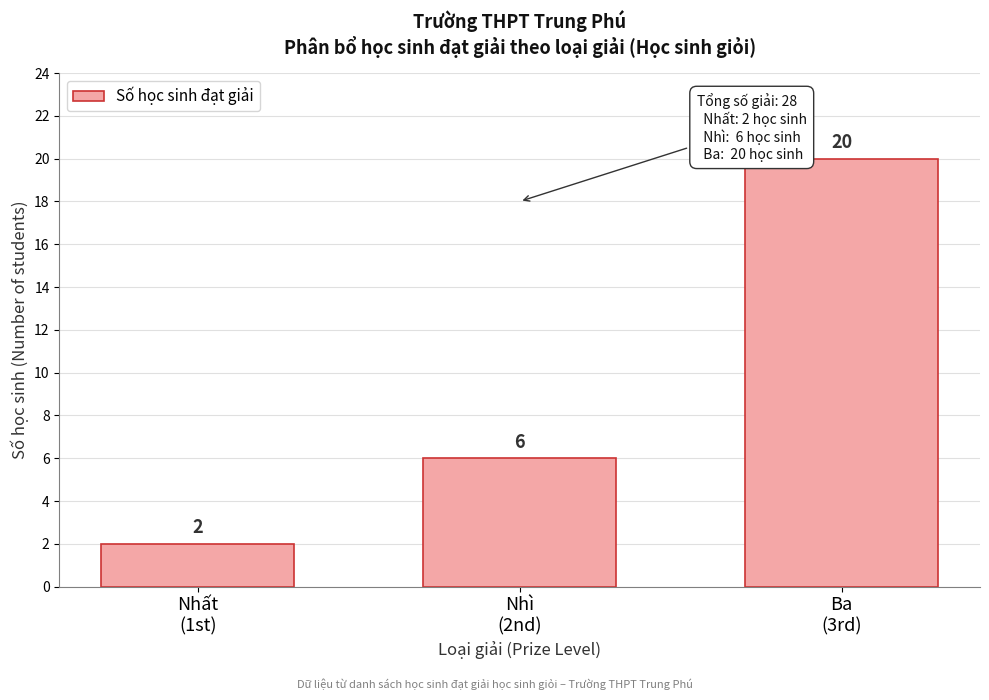

Reading left to right, transcribe all the data shown in this chart.

2	6	20